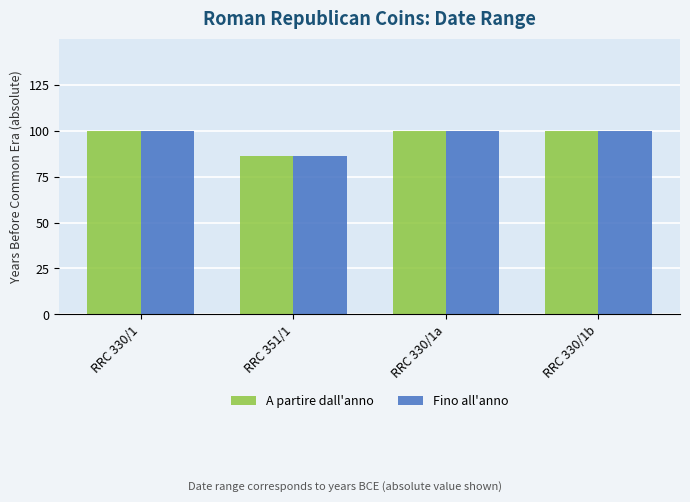

True or false: Fino all'anno has a value of 100 at RRC 330/1.

True